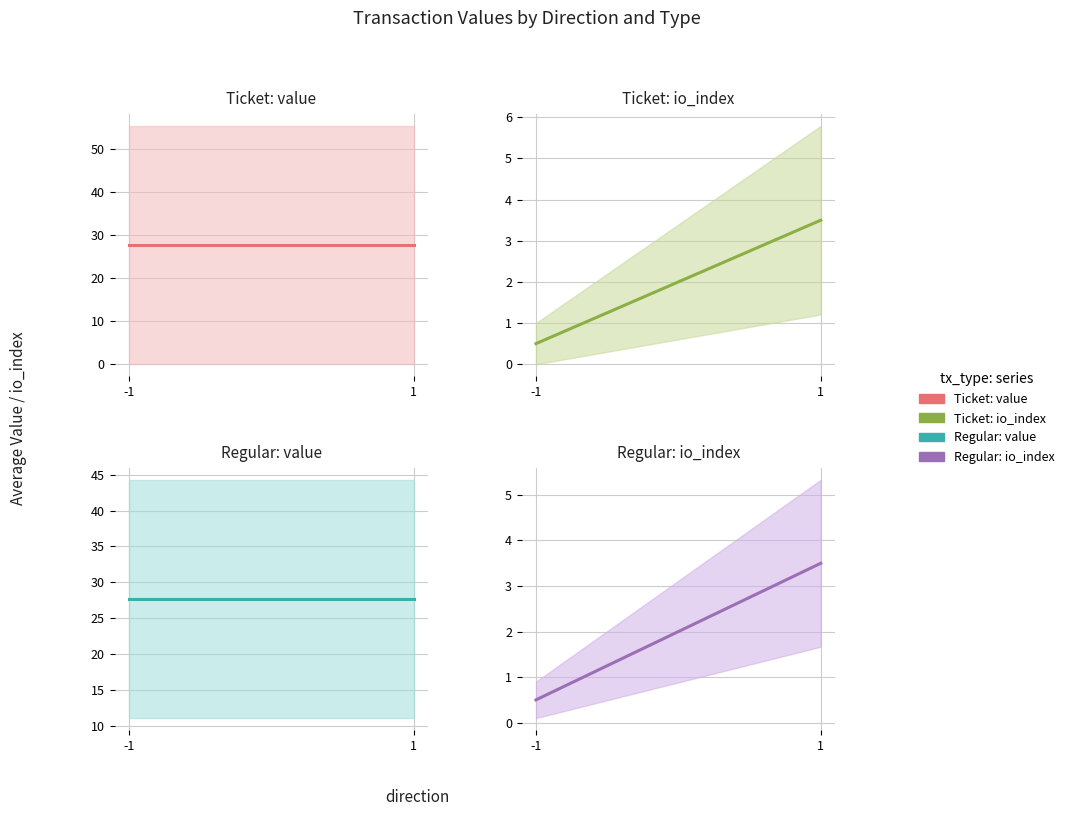

What is the spread (max minus min) of values at -1?

27.2